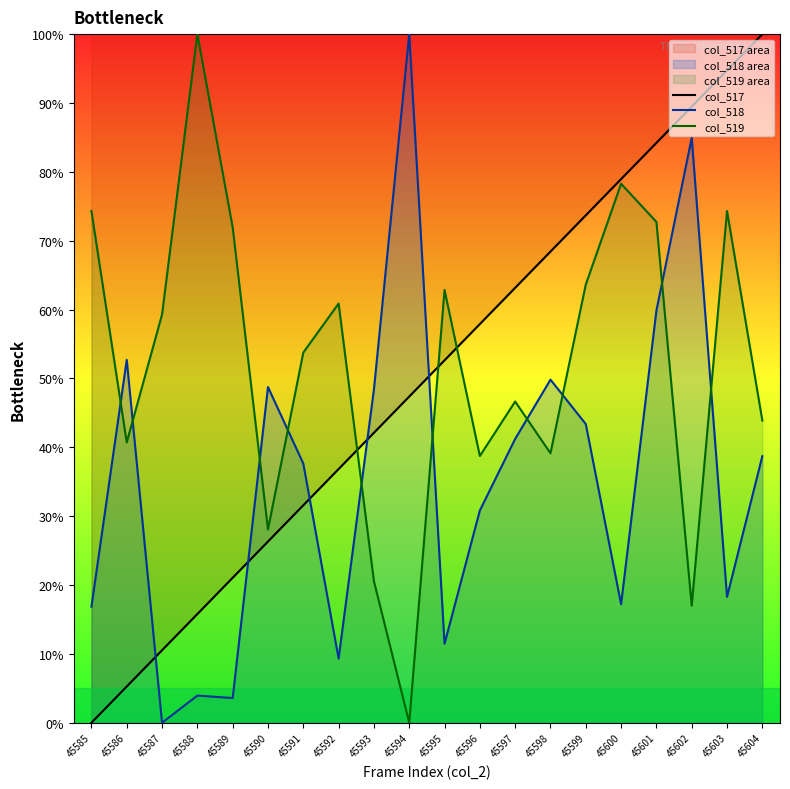

Where is the first local maximum for col_518?

45586